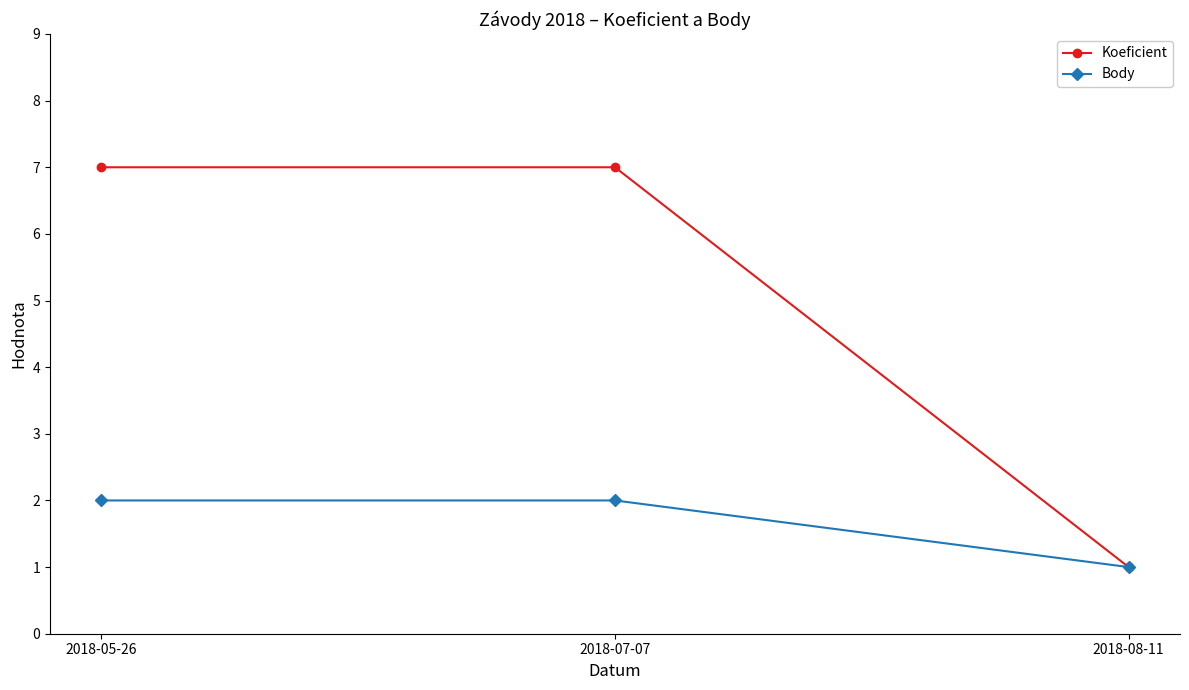

Which series changed the most between 2018-07-07 and 2018-08-11?

Koeficient